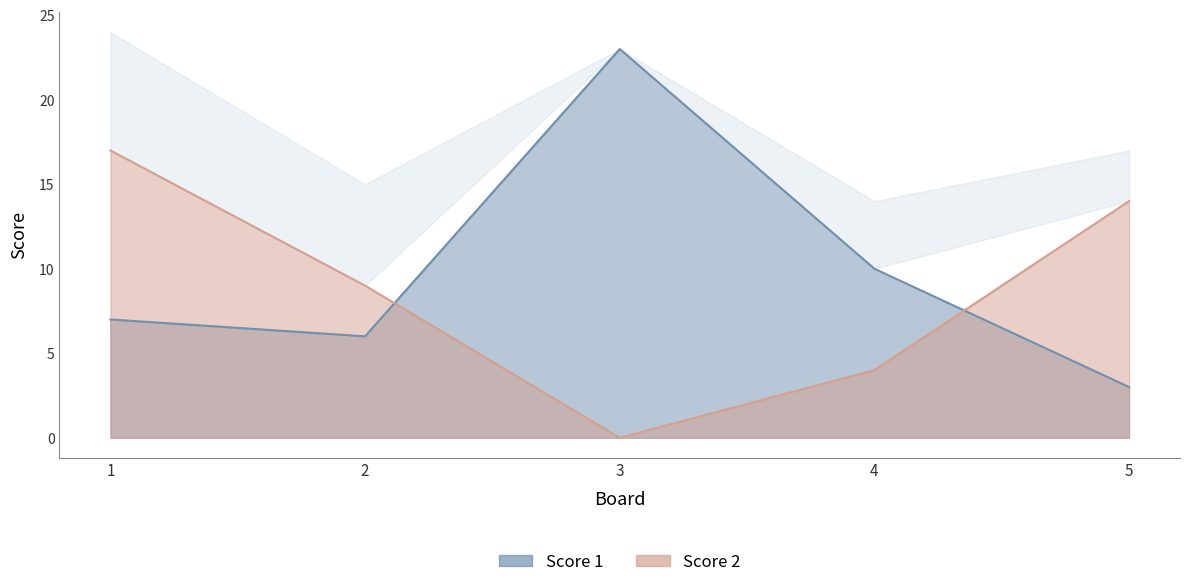

True or false: Score 2 and Score 1 intersect in this chart.

True